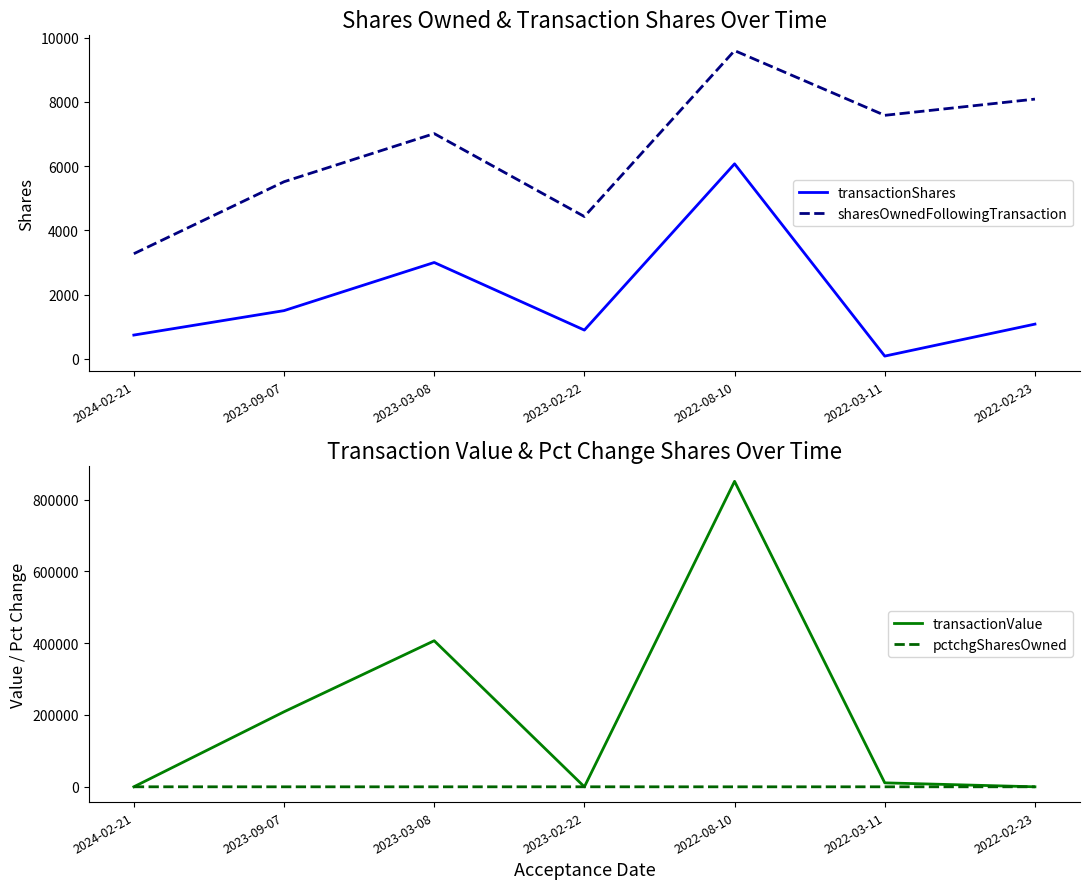

What is the approximate value of transactionValue at 2022-03-11, to the nearest 50?

11000